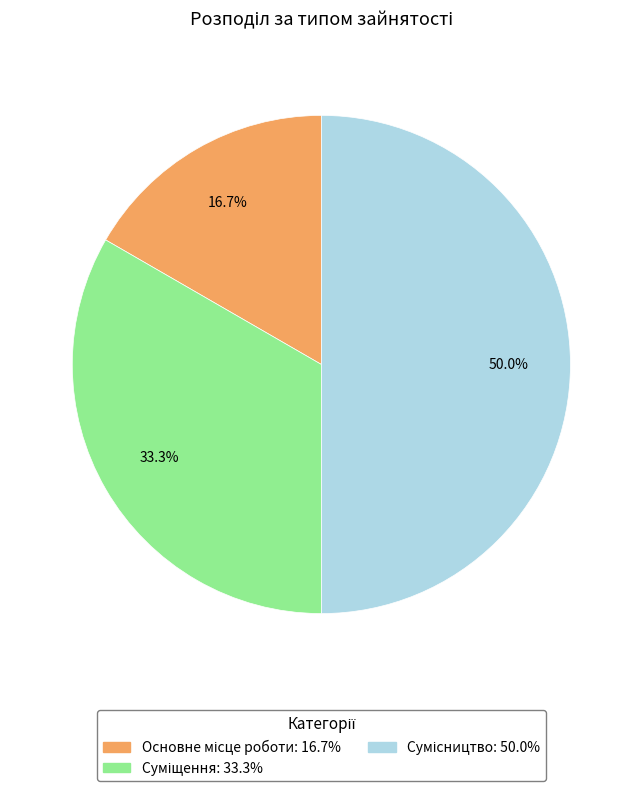

Is it true that Основне місце роботи is 17% of the pie?

True